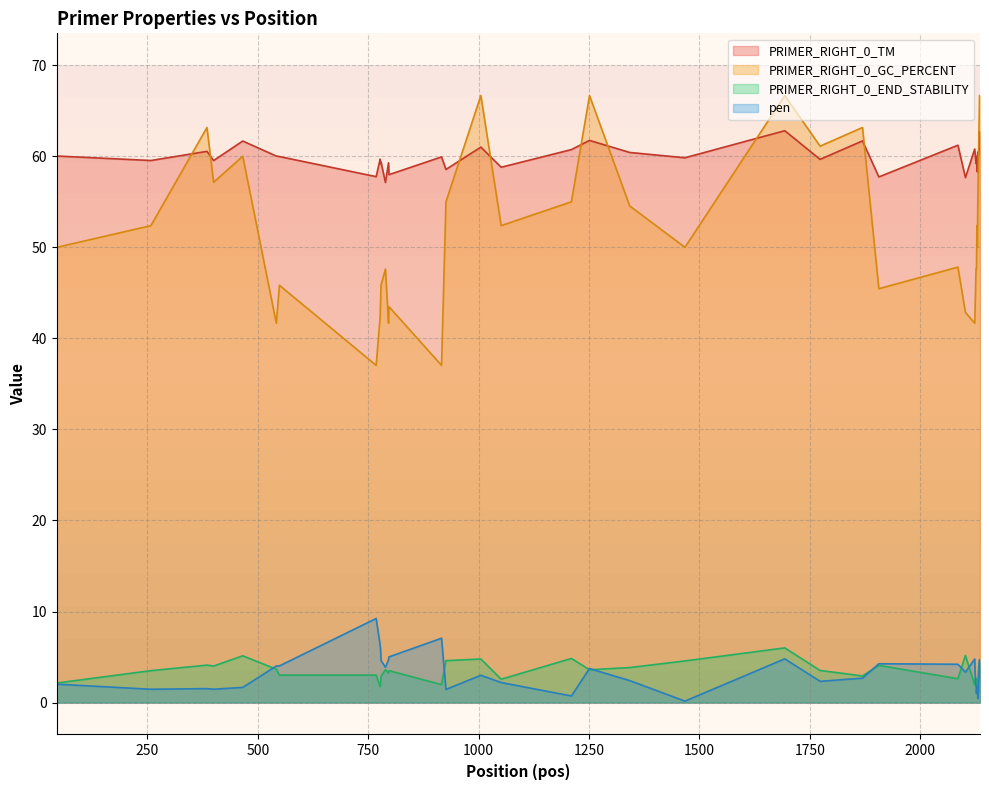

Which series has the largest total across all categories?

PRIMER_RIGHT_0_TM